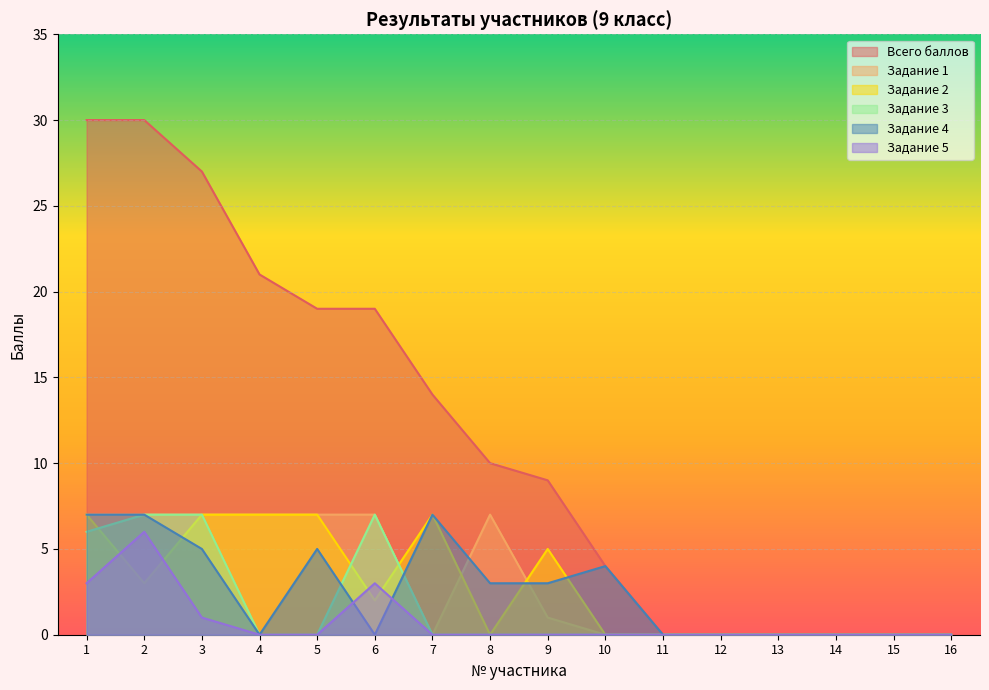

Which has a higher value, 9 or 7?

7